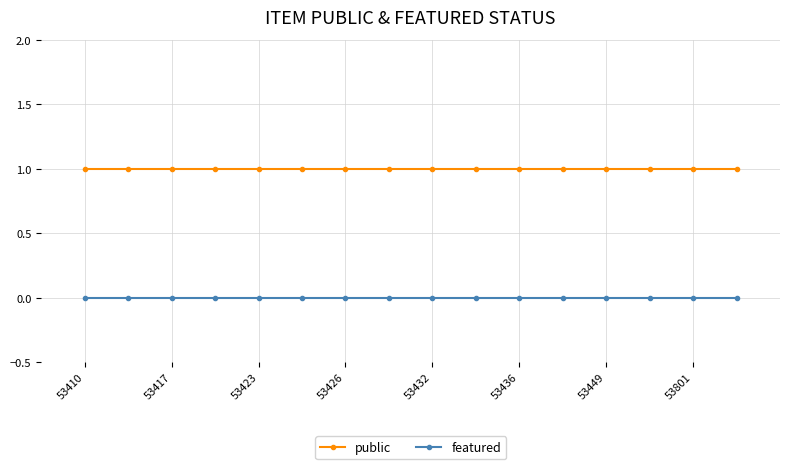

List the series in order of their overall mean, highest first.

public, featured